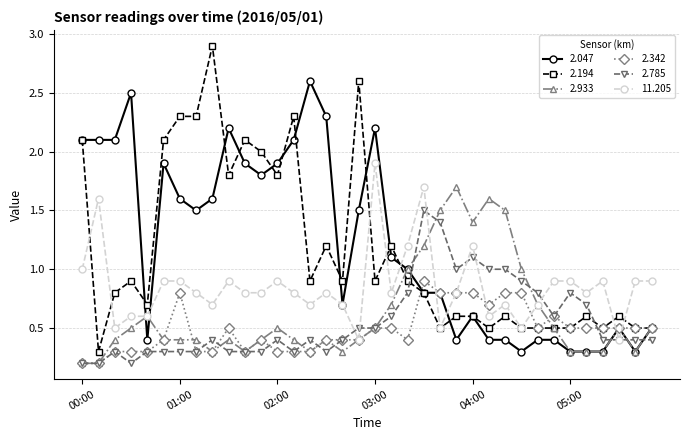

Reading left to right, transcribe all the data shown in this chart.

2.047: 2.1	2.1	2.1	2.5	0.4	1.9	1.6	1.5	1.6	2.2	1.9	1.8	1.9	2.1	2.6	2.3	0.7	1.5	2.2	1.1	1.0	0.8	0.8	0.4	0.6	0.4	0.4	0.3	0.4	0.4	0.3	0.3	0.3	0.5	0.3	0.5
2.194: 2.1	0.3	0.8	0.9	0.7	2.1	2.3	2.3	2.9	1.8	2.1	2.0	1.8	2.3	0.9	1.2	0.9	2.6	0.9	1.2	0.9	0.8	0.5	0.6	0.6	0.5	0.6	0.5	0.5	0.5	0.5	0.6	0.5	0.6	0.5	0.5
2.933: 0.2	0.2	0.4	0.5	0.6	0.4	0.4	0.4	0.3	0.4	0.3	0.4	0.5	0.4	0.3	0.4	0.3	0.4	0.5	0.7	1.0	1.2	1.5	1.7	1.4	1.6	1.5	1.0	0.7	0.5	0.3	0.3	0.3	0.5	0.3	0.5
2.342: 0.2	0.2	0.3	0.3	0.3	0.4	0.8	0.3	0.3	0.5	0.3	0.4	0.3	0.3	0.3	0.4	0.4	0.4	0.5	0.5	0.4	0.9	0.8	0.8	0.8	0.7	0.8	0.8	0.5	0.6	0.5	0.5	0.5	0.5	0.5	0.5
2.785: 0.2	0.2	0.3	0.2	0.3	0.3	0.3	0.3	0.4	0.3	0.3	0.3	0.4	0.3	0.4	0.3	0.4	0.5	0.5	0.6	0.8	1.5	1.4	1.0	1.1	1.0	1.0	0.9	0.8	0.6	0.8	0.7	0.4	0.4	0.4	0.4
11.205: 1.0	1.6	0.5	0.6	0.6	0.9	0.9	0.8	0.7	0.9	0.8	0.8	0.9	0.8	0.7	0.8	0.7	0.4	1.9	0.8	1.2	1.7	0.5	0.8	1.2	0.6	0.7	0.5	0.7	0.9	0.9	0.8	0.9	0.4	0.9	0.9